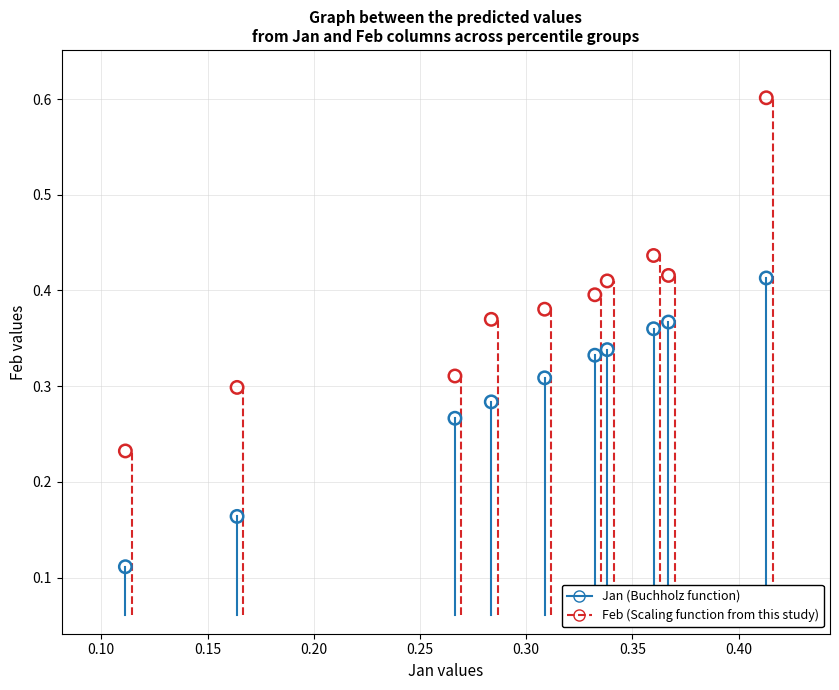

Which series reaches the minimum Y coordinate?

Jan (Buchholz function)